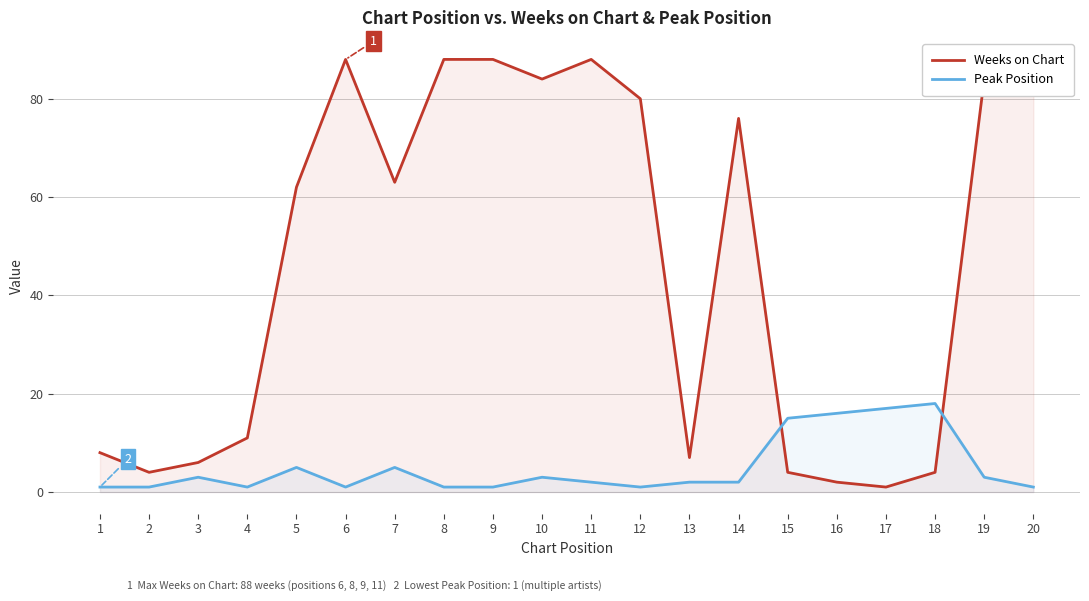

Which series has the largest range (max minus min)?

Weeks on Chart